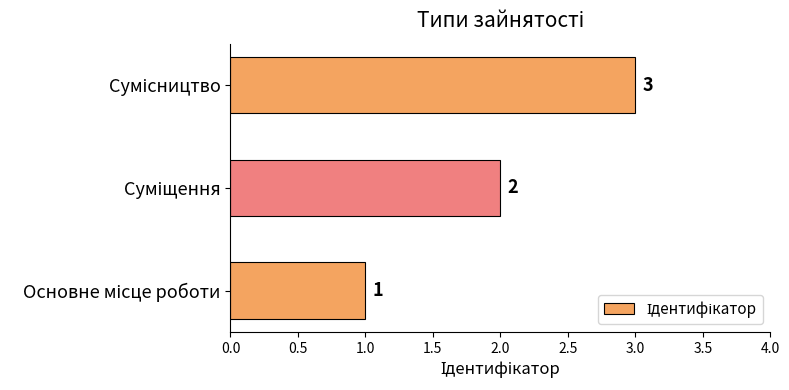

Count the values in the range 1 to 3.

3